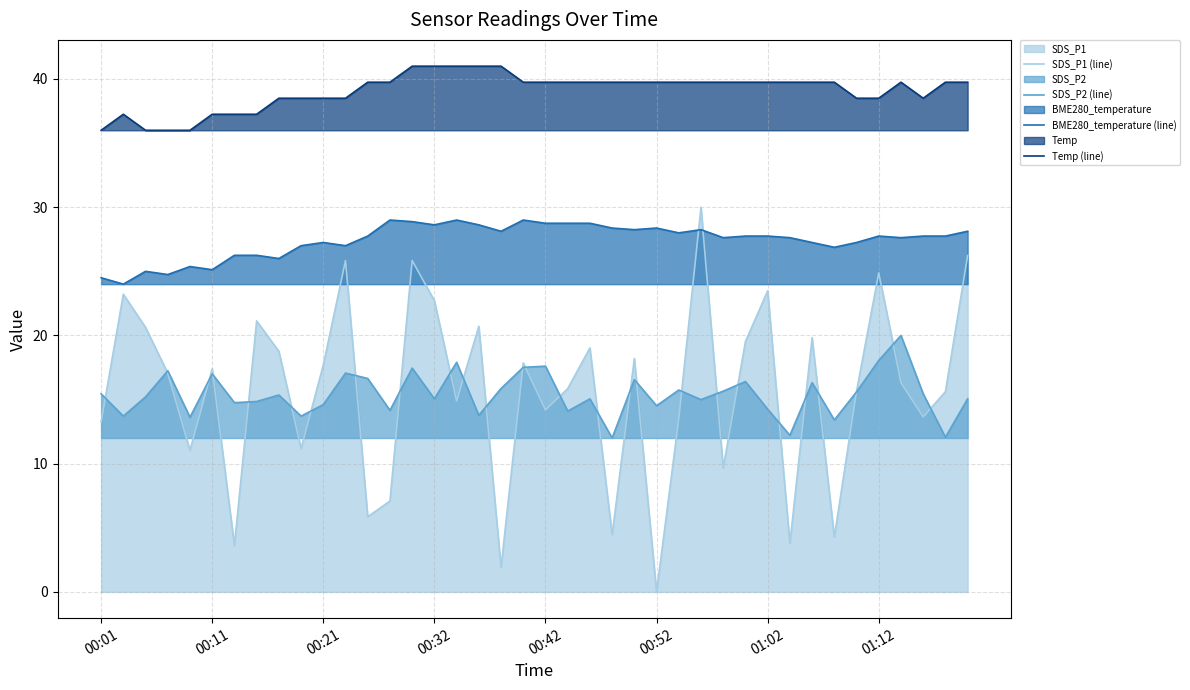

The Temp (line) series shows 39.7 at 00:52. True or false?

True